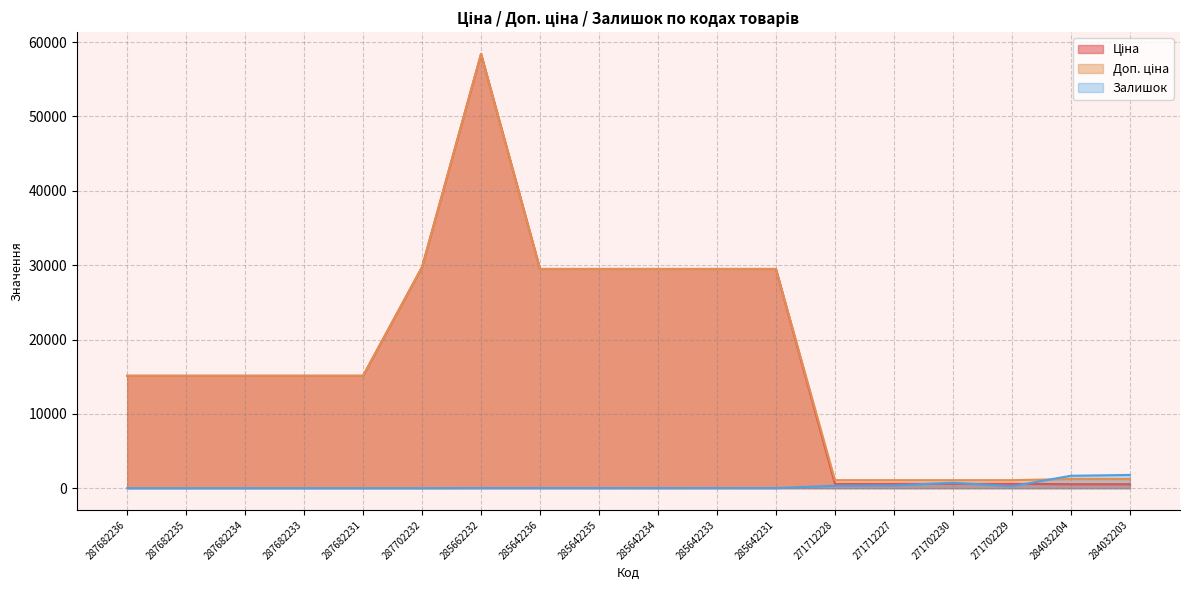

True or false: Залишок and Ціна cross at least once.

True